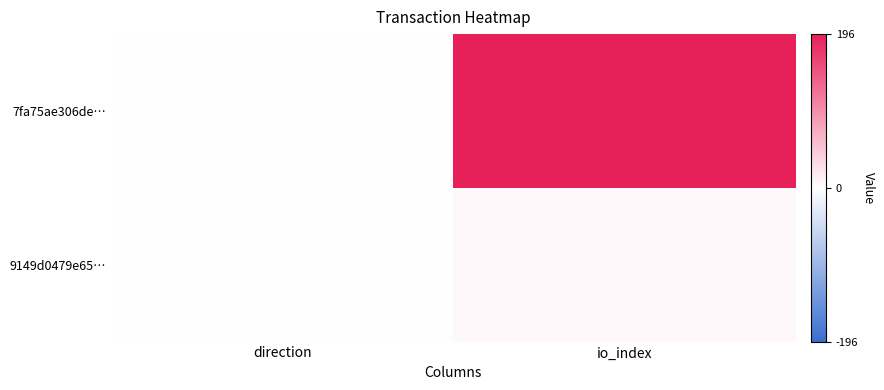

Reading right to left, list all the values displayed in this chart.

7fa75ae306de…: io_index=196	direction=-1
9149d0479e65…: io_index=6	direction=1